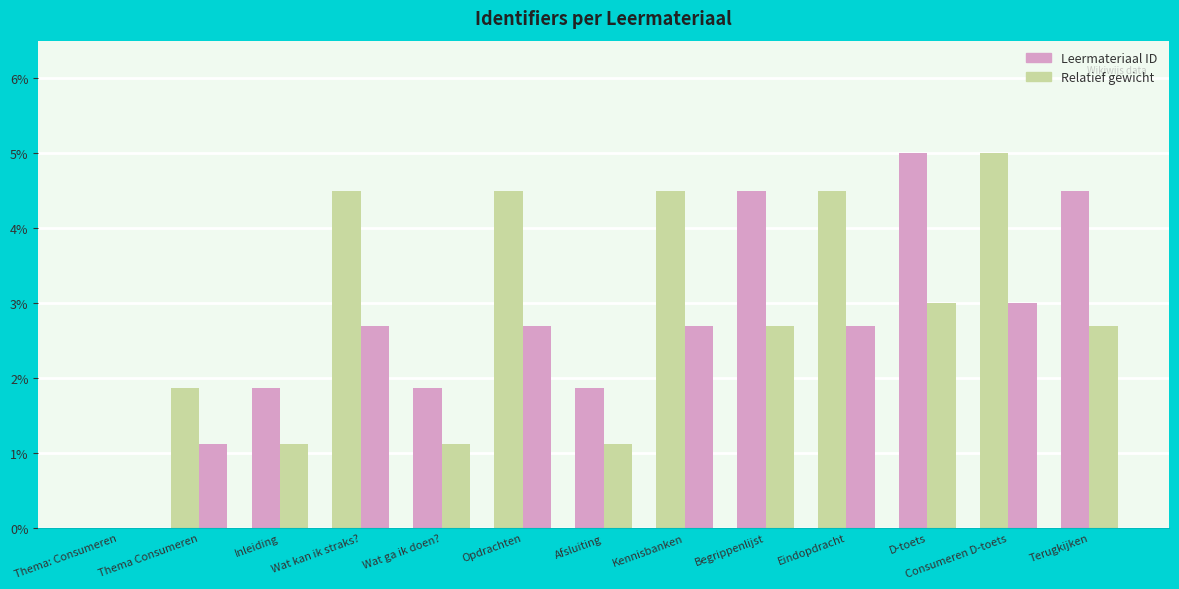

Count the number of categories in the chart.

13